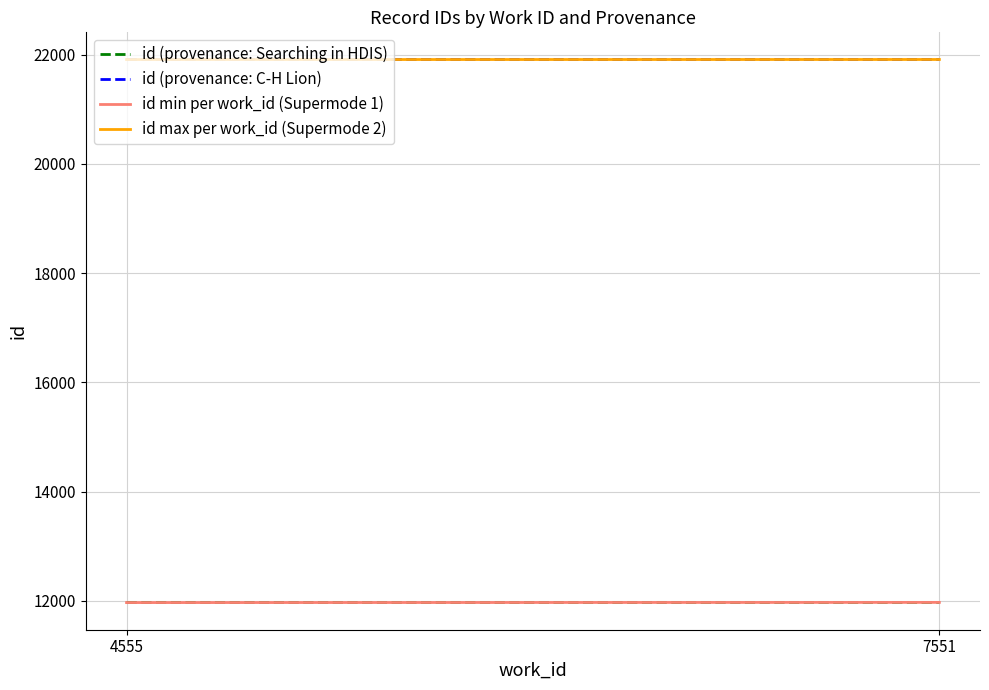

Which category has the lowest value across all series?

4555